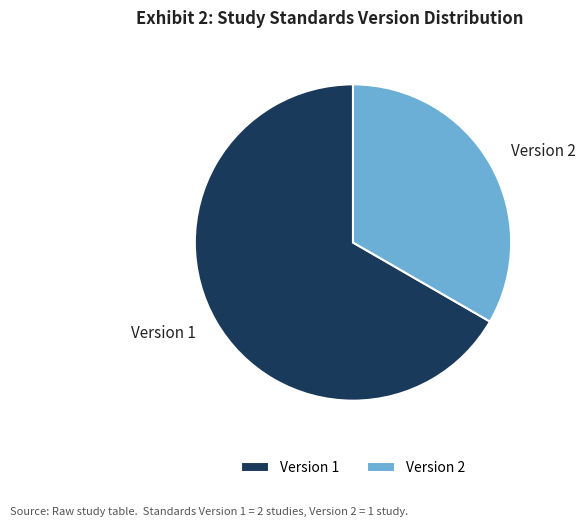

Which slice represents more than half of the pie?

Version 1